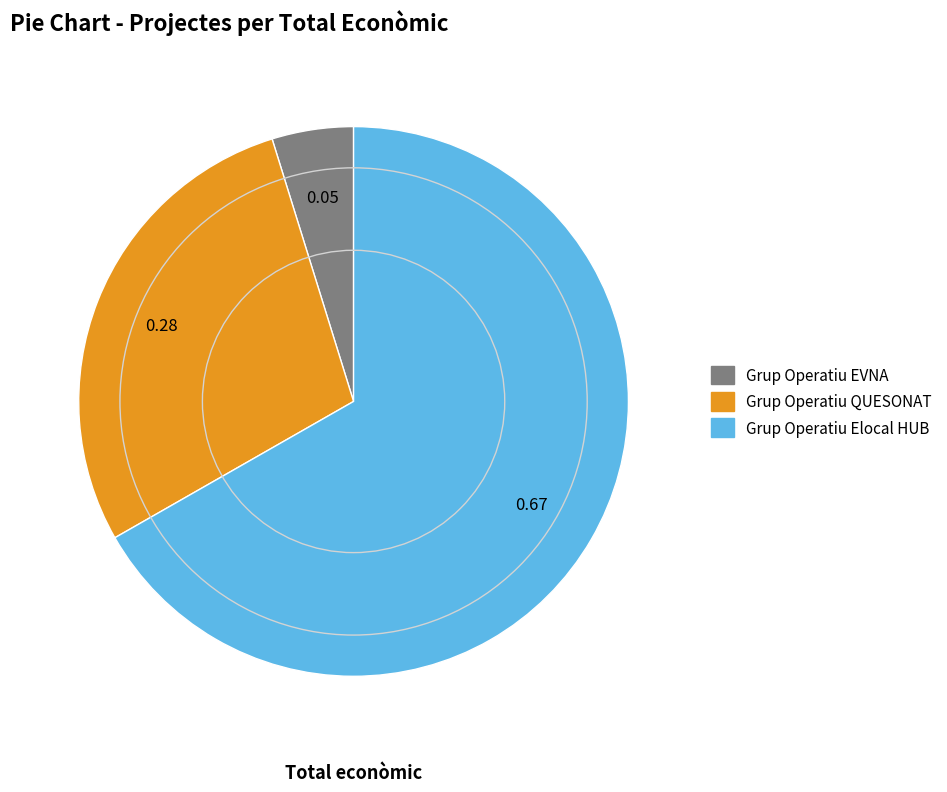

Does Grup Operatiu Elocal HUB represent more than half of the total?

Yes